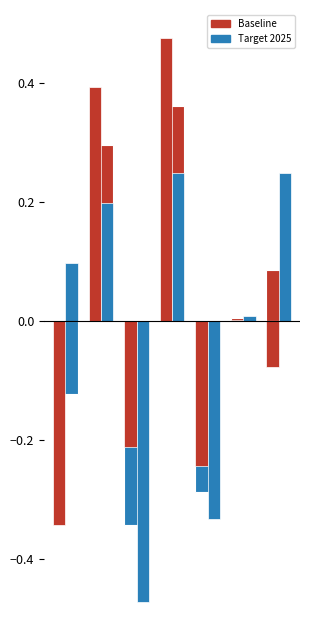

The Target 2025 series shows -0.1 at 4. True or false?

False